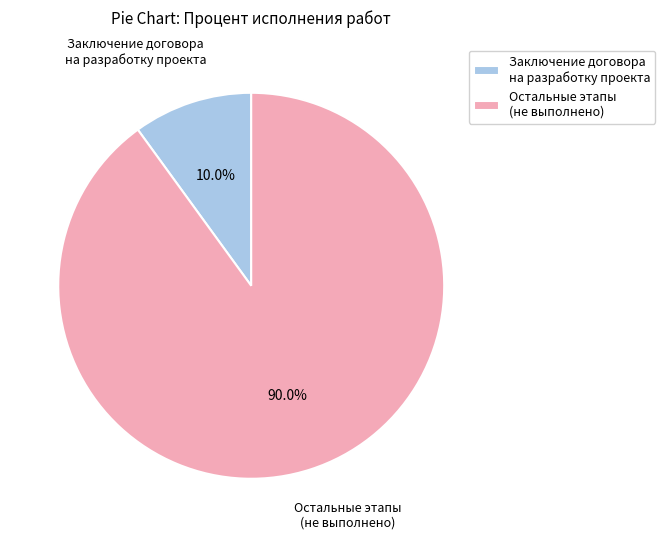

Between Заключение договора на разработку проекта and Остальные этапы (не выполнено), which is larger?

Остальные этапы (не выполнено)